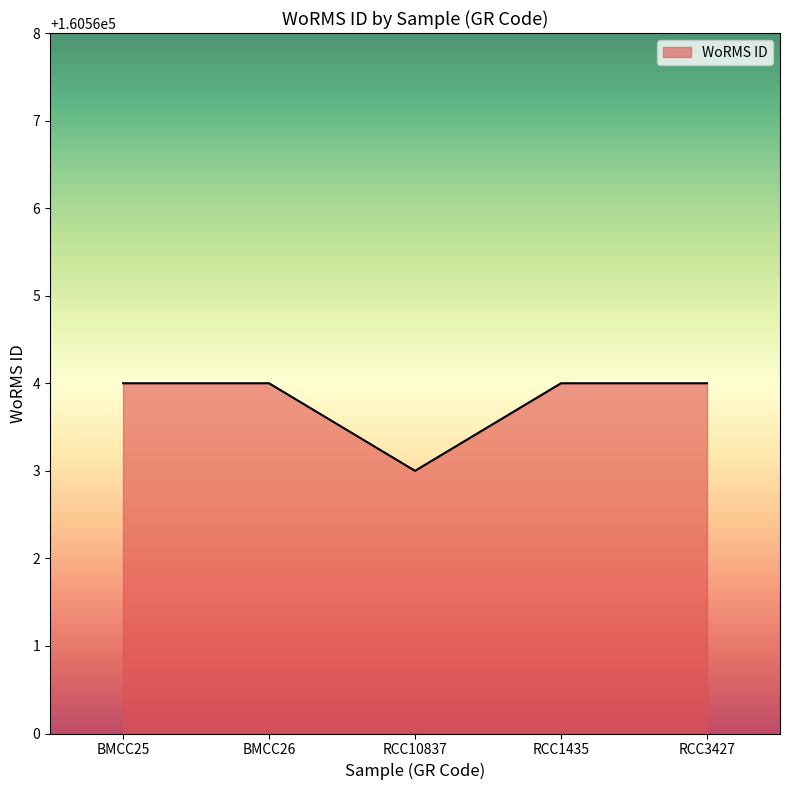

What is the smallest value displayed?

160563